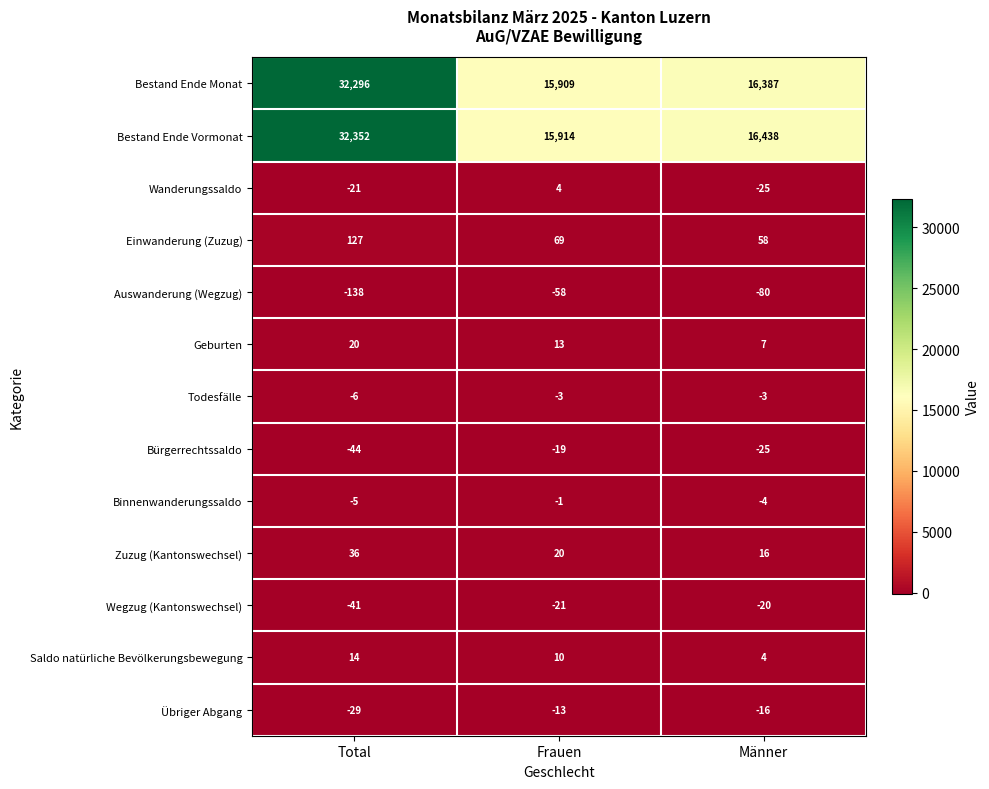

List the series in order of their peak value, lowest first.

Auswanderung (Wegzug), Wegzug (Kantonswechsel), Bürgerrechtssaldo, Übriger Abgang, Todesfälle, Binnenwanderungssaldo, Wanderungssaldo, Saldo natürliche Bevölkerungsbewegung, Geburten, Zuzug (Kantonswechsel), Einwanderung (Zuzug), Bestand Ende Monat, Bestand Ende Vormonat